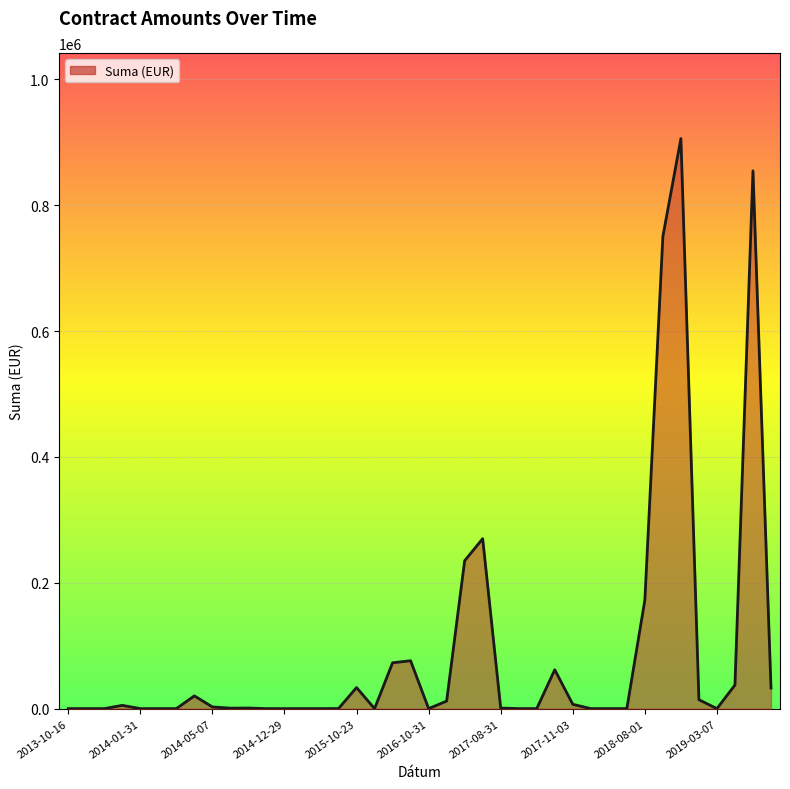

What is the greatest value displayed?

905947.5